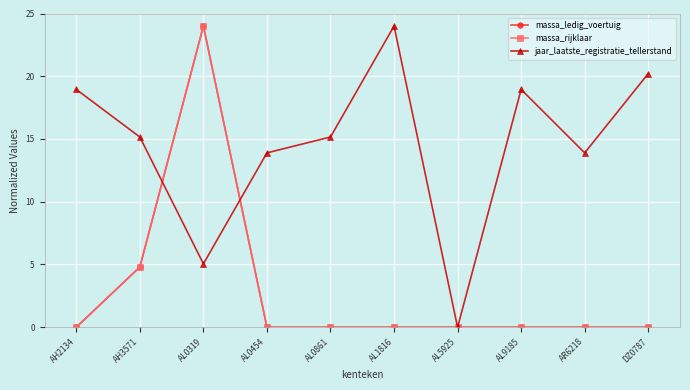

What position from the right is AL9185?

3